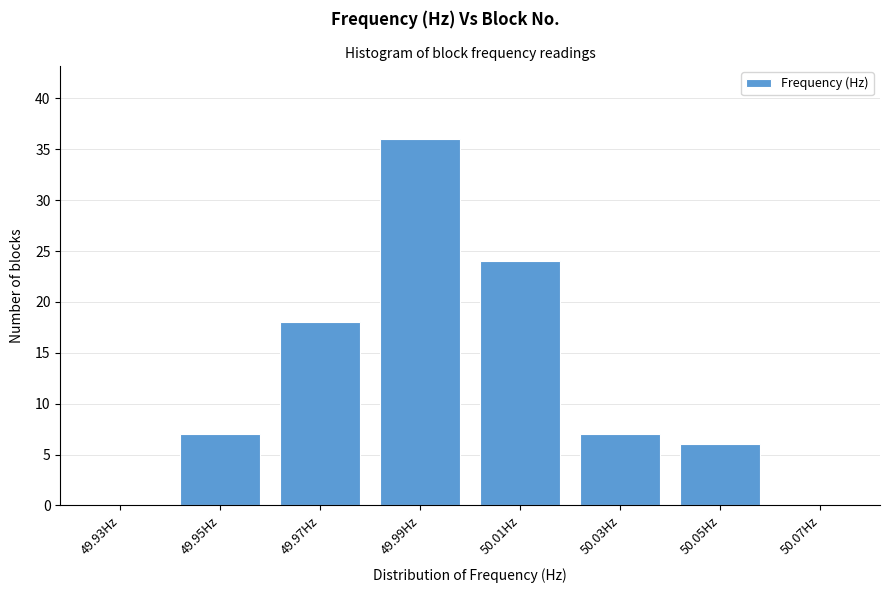

Reading right to left, extract all data points from this chart.

50.07Hz=0	50.05Hz=6	50.03Hz=7	50.01Hz=24	49.99Hz=36	49.97Hz=18	49.95Hz=7	49.93Hz=0